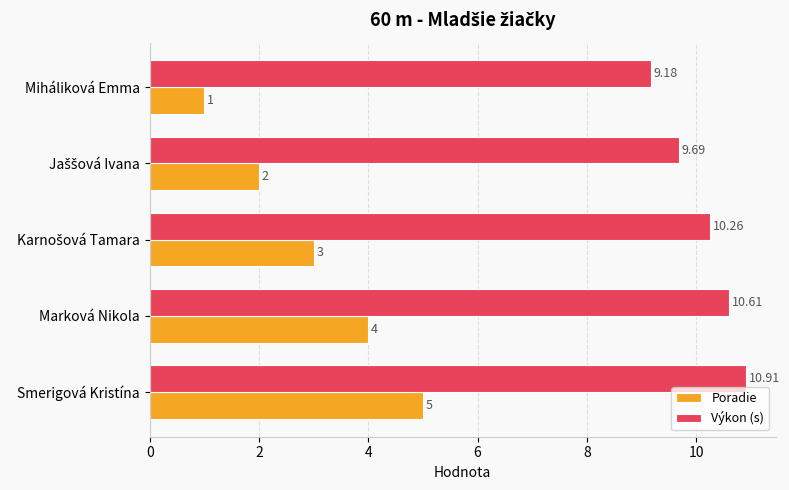

Between Miháliková Emma and Smerigová Kristína, which series saw the biggest shift?

Poradie